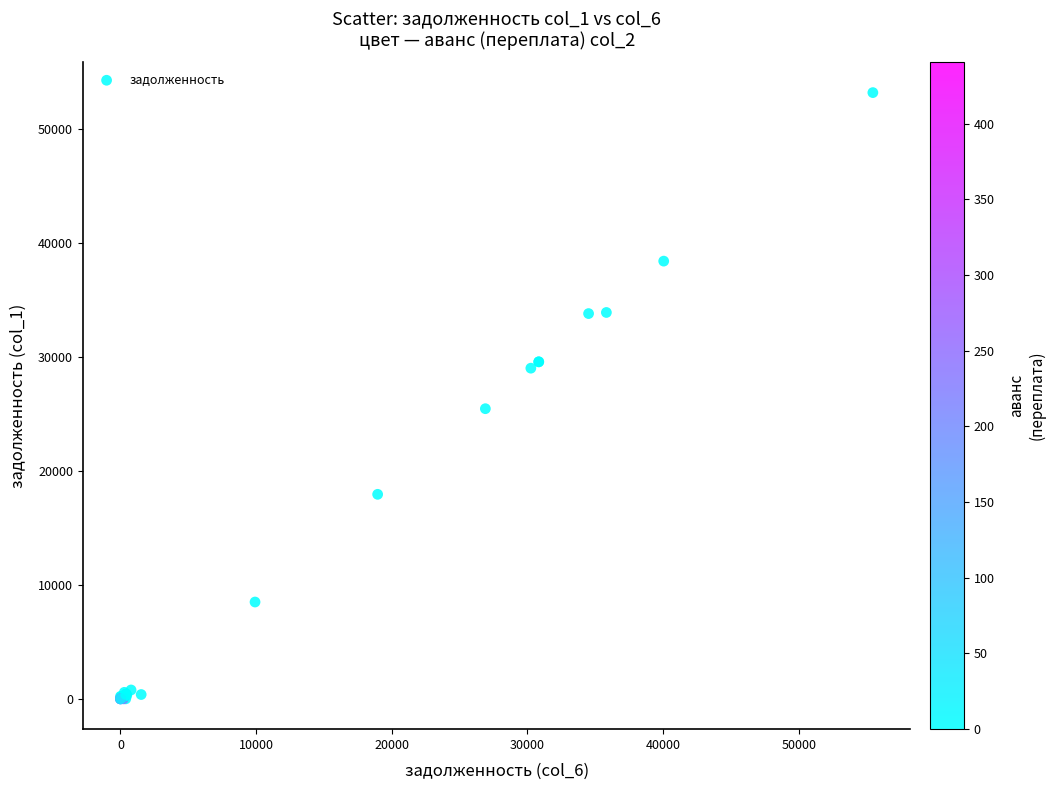

What Y value in the scatter plot is closest to 26613?

25475.5